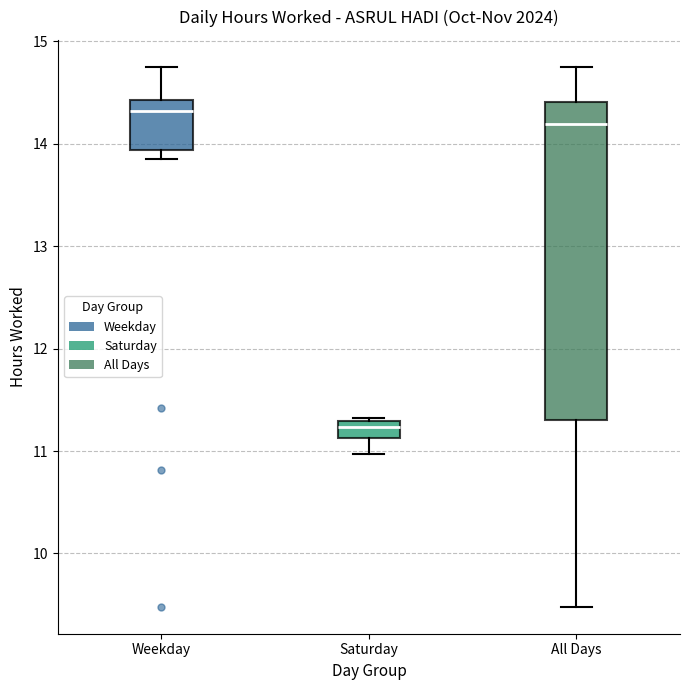

Which box's median line is the highest?

Weekday